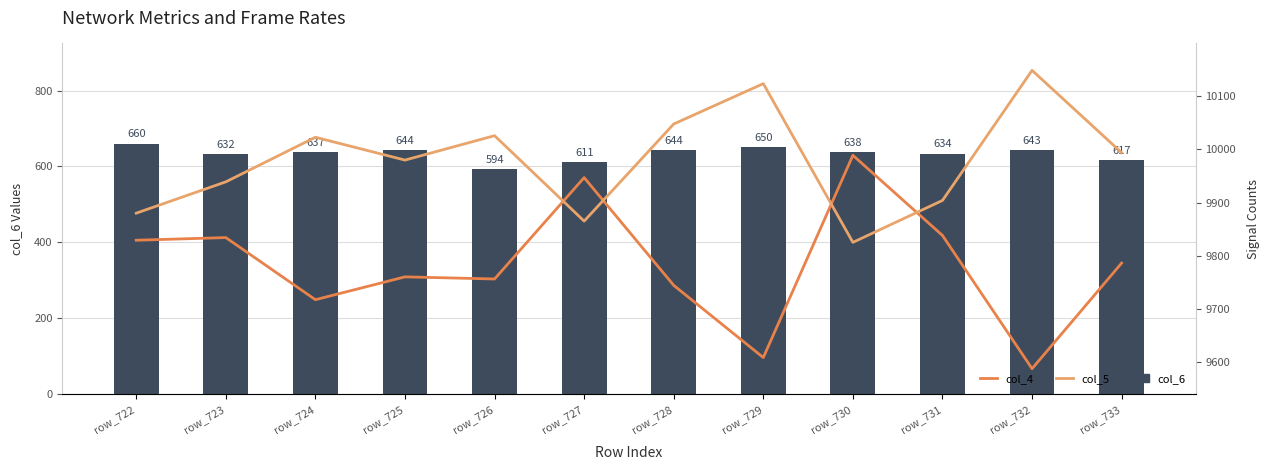

The value of col_5 at row_723 is 3354. True or false?

False